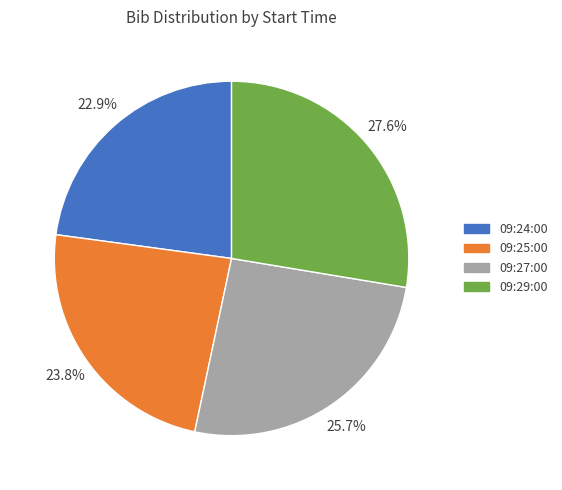

Is it true that 09:27:00 is 39% of the pie?

False